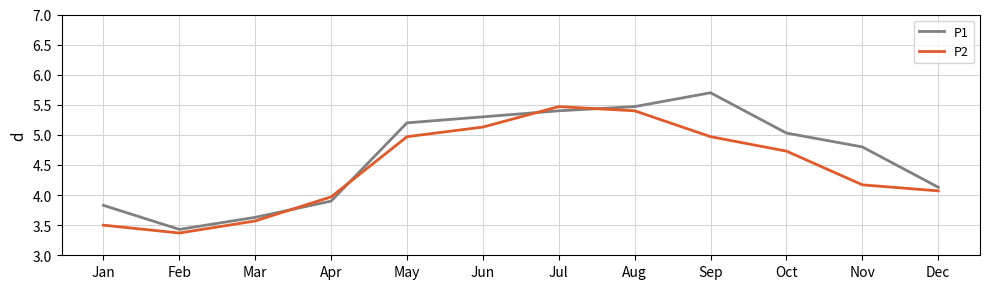

At Apr, list the series in order from smallest to largest.

P1, P2